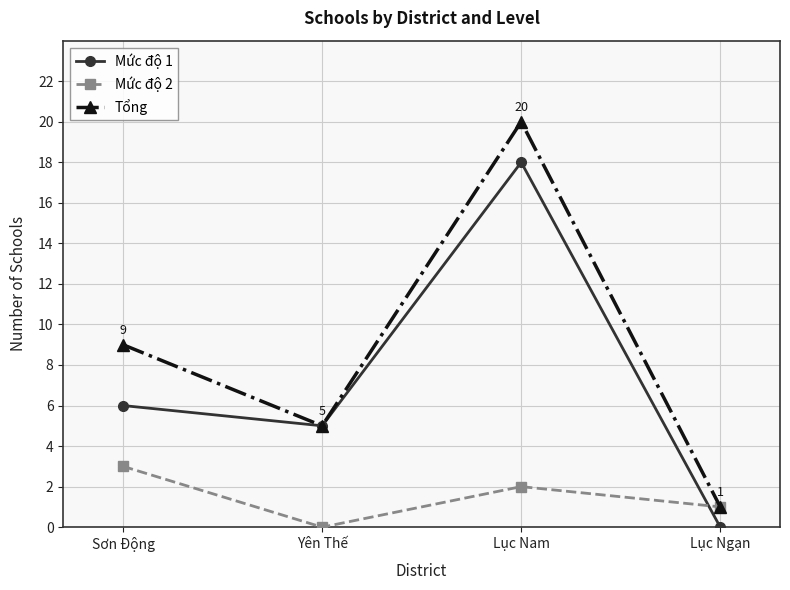

What is the label of the 4th point from the left?

Lục Ngạn